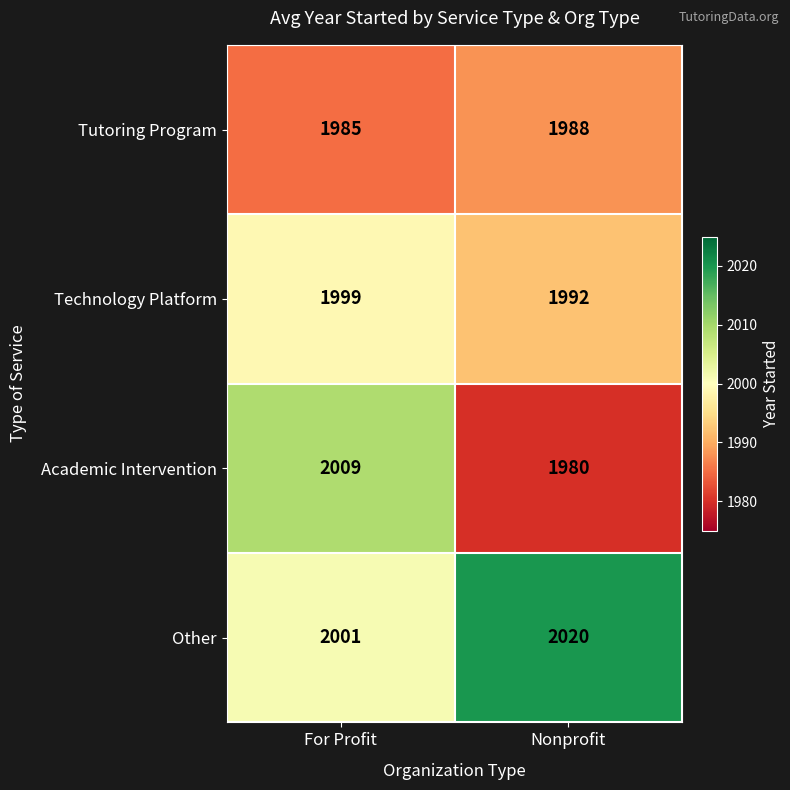

How many categories are shown in the chart?

2